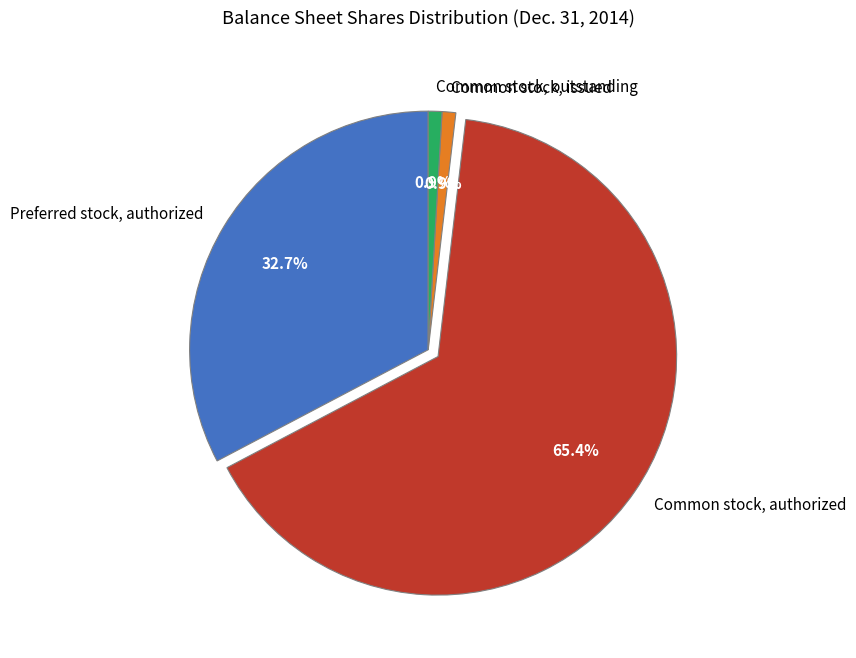

What percentage is the Common stock, issued slice, to the nearest percent?

1%